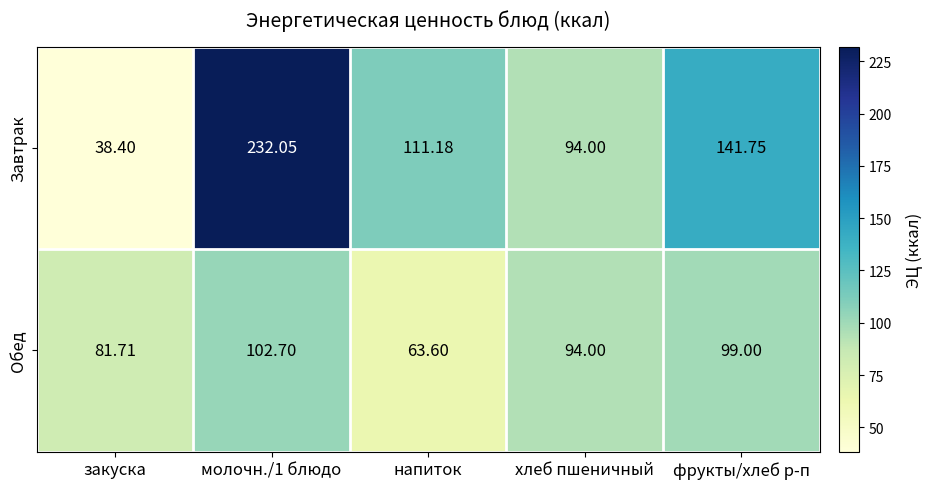

List the series in order of their overall mean, highest first.

Завтрак, Обед